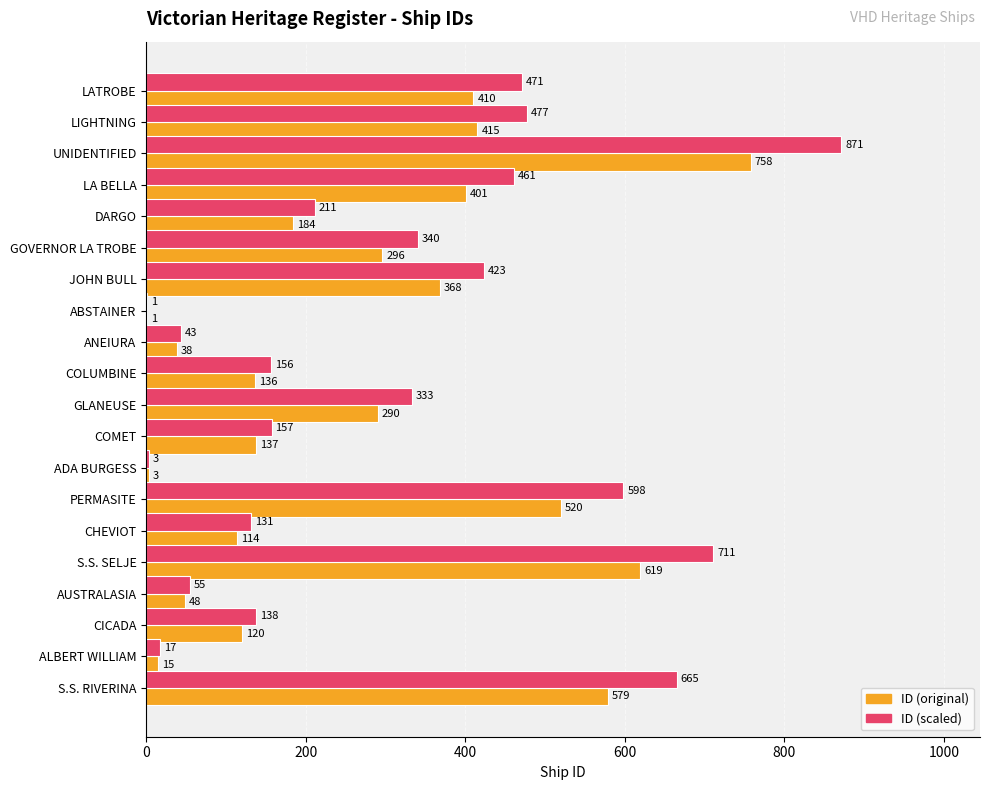

At which category does the chart reach its peak across all series?

UNIDENTIFIED